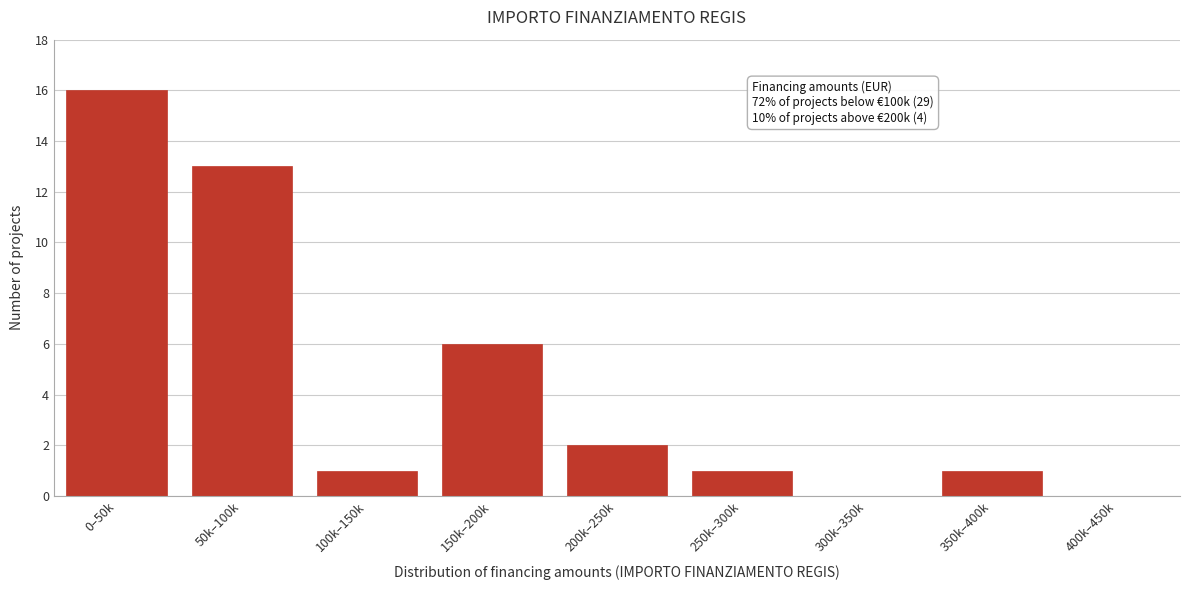

Reading left to right, transcribe all the data shown in this chart.

0–50k=16	50k–100k=13	100k–150k=1	150k–200k=6	200k–250k=2	250k–300k=1	300k–350k=0	350k–400k=1	400k–450k=0